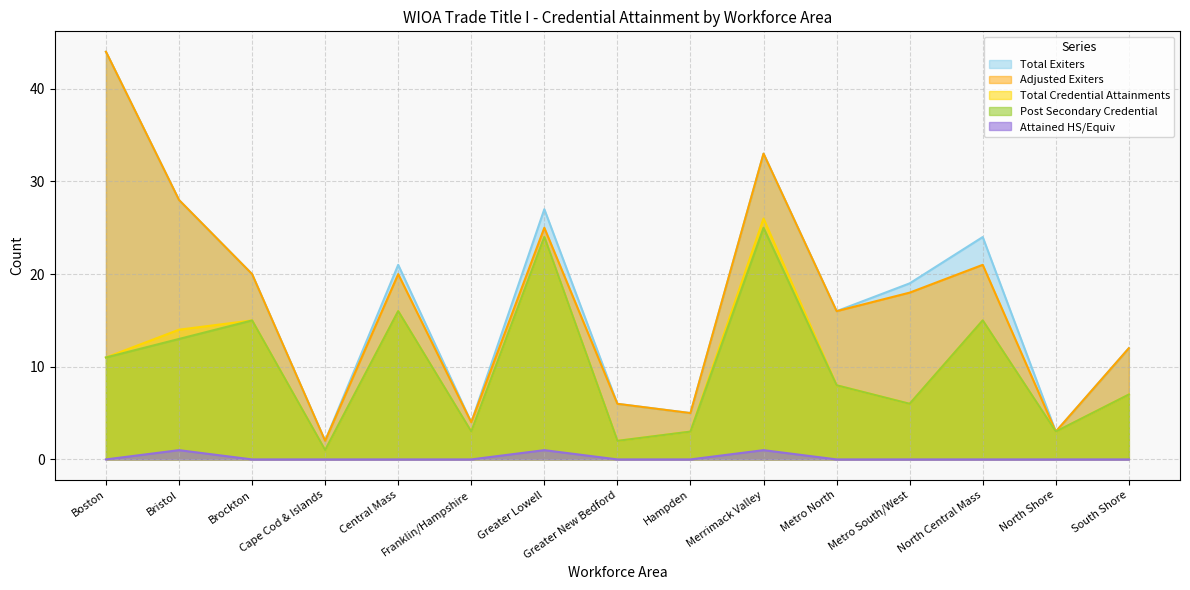

True or false: Total Exiters and Attained HS/Equiv cross at least once.

False